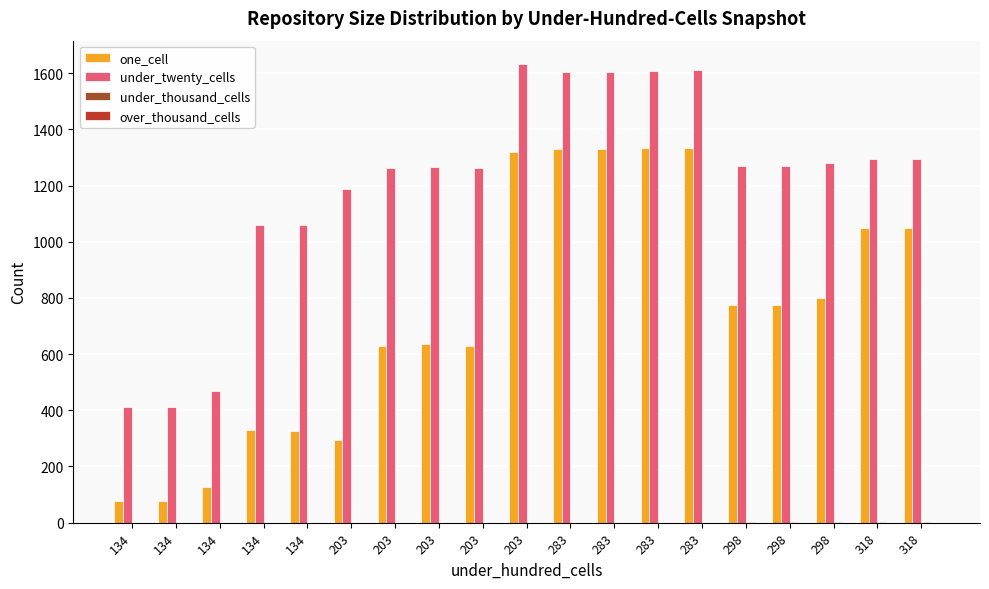

Count the number of data series in this chart.

3